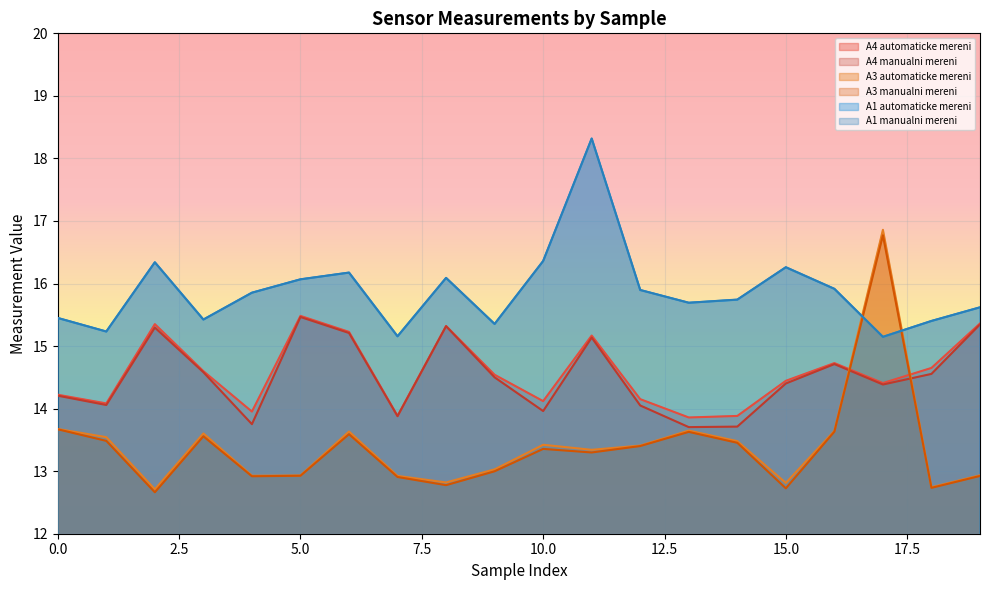

What is the value of the A4 manualni mereni point at the 17th from the left?

14.7